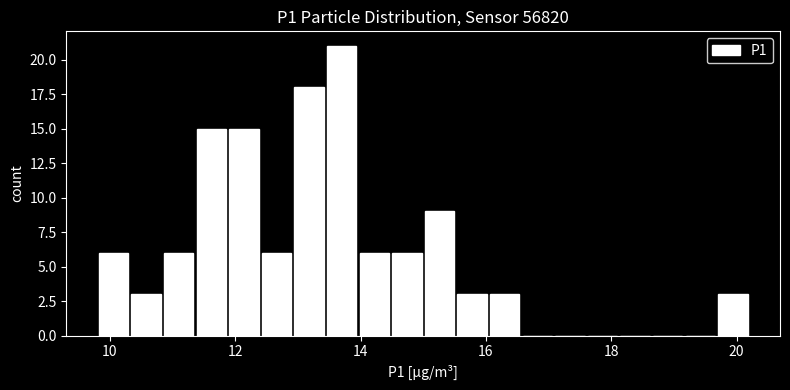

Read against the x-axis, roughly where is the centre of the tallest bar?

13.8